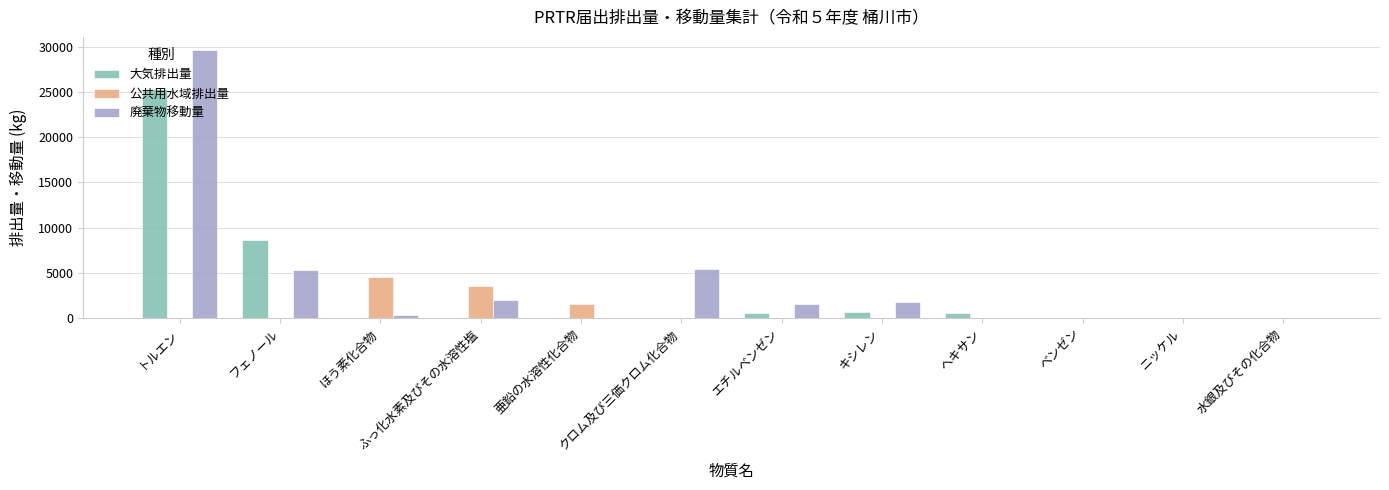

Between トルエン and ほう素化合物, which series saw the biggest shift?

廃棄物移動量